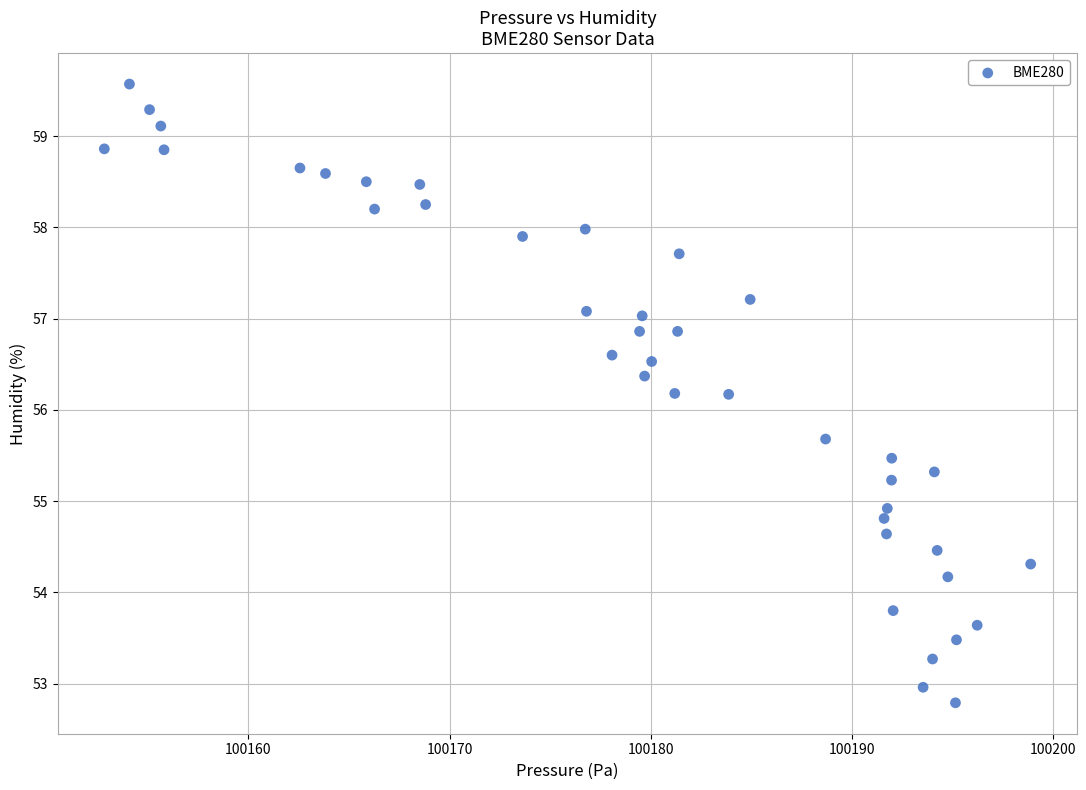

What is the range of Y values (max minus min)?

6.8